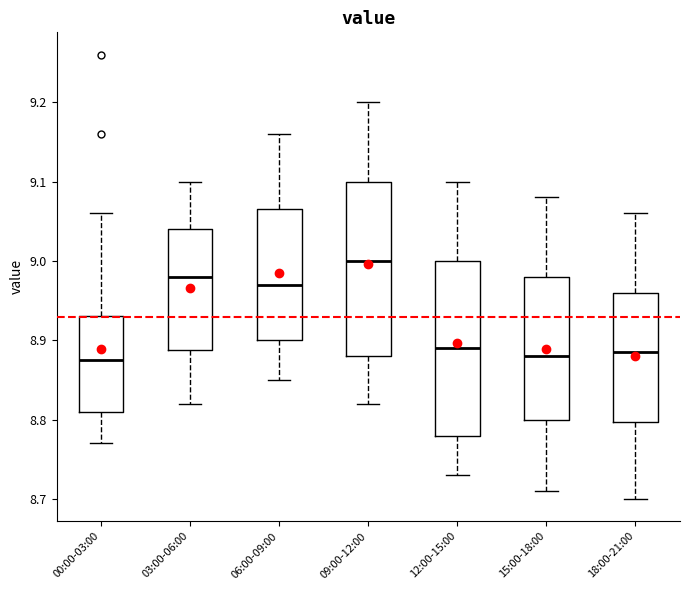

Reading left to right, transcribe this box plot: for each box, give where its median line is, the range the box spans, and where its two whiskers end, as read against the y-axis. The values are not printed on the chart, so give them approximately, as read against the axis.

00:00-03:00: median 8.88, box 8.81 to 8.93, whiskers 8.77 to 9.06
03:00-06:00: median 8.98, box 8.89 to 9.04, whiskers 8.82 to 9.10
06:00-09:00: median 8.97, box 8.90 to 9.07, whiskers 8.85 to 9.16
09:00-12:00: median 9.00, box 8.88 to 9.10, whiskers 8.82 to 9.20
12:00-15:00: median 8.89, box 8.78 to 9.00, whiskers 8.73 to 9.10
15:00-18:00: median 8.88, box 8.80 to 8.98, whiskers 8.71 to 9.08
18:00-21:00: median 8.89, box 8.80 to 8.96, whiskers 8.70 to 9.06